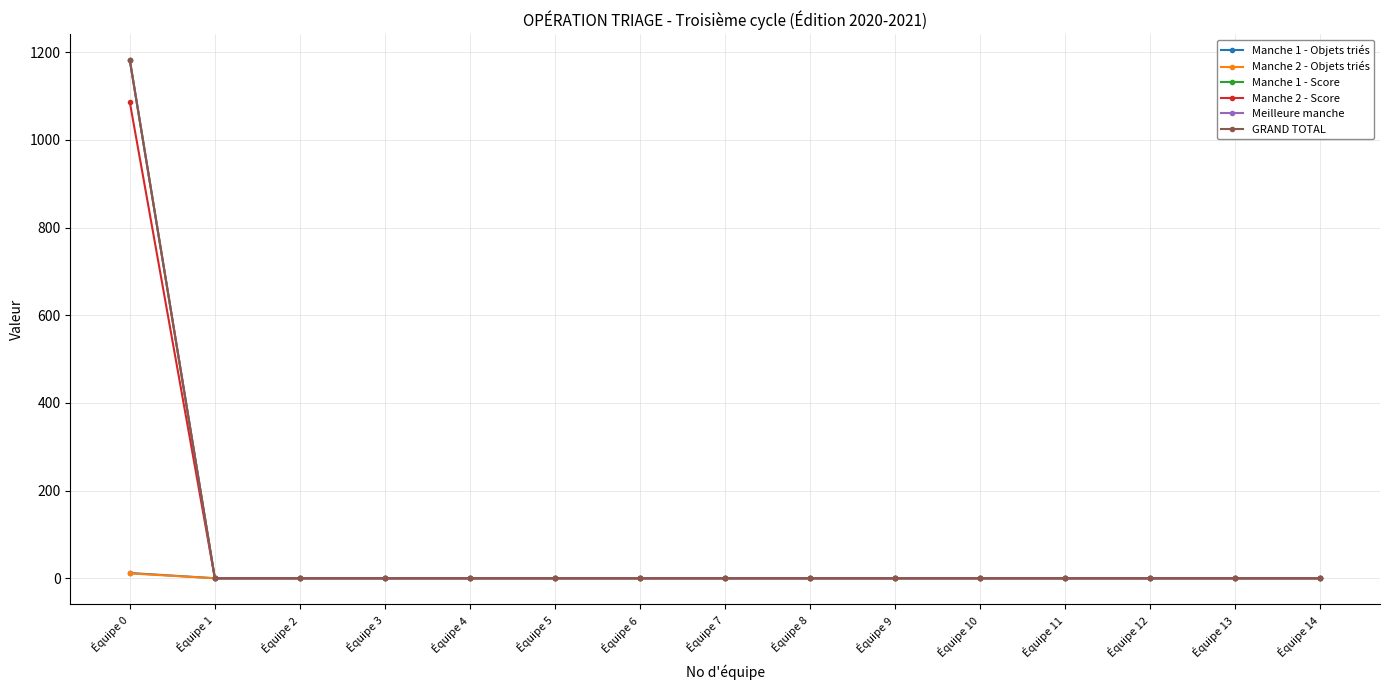

Is it true that Manche 1 - Objets triés equals 0 at Équipe 14?

True